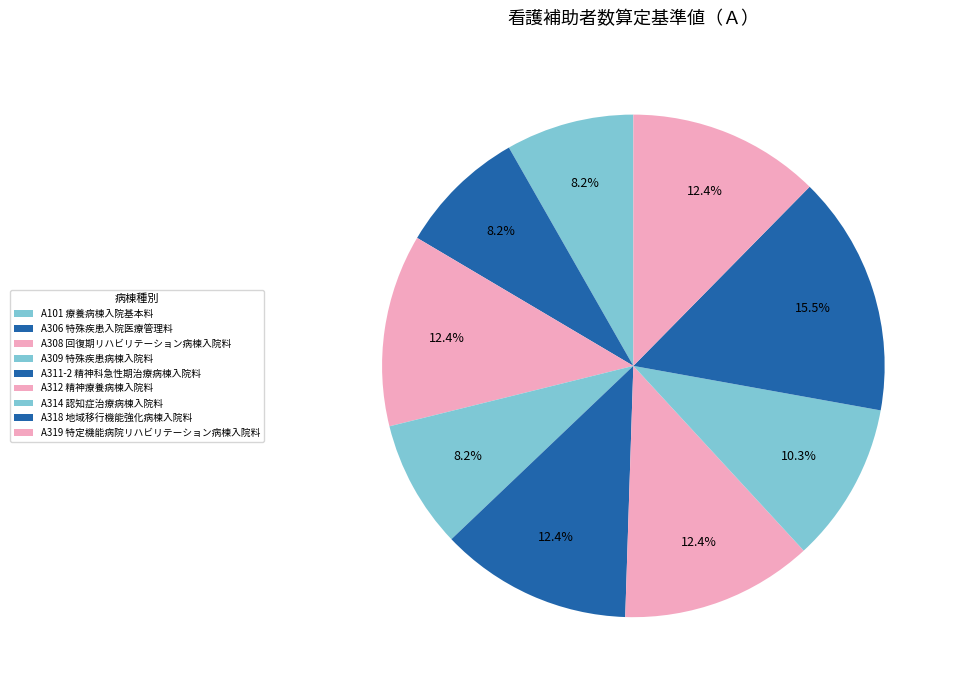

To the nearest percent, what is the difference between the A306 特殊疾患入院医療管理料 and A319 特定機能病院リハビリテーション病棟入院料 slice percentages?

4%